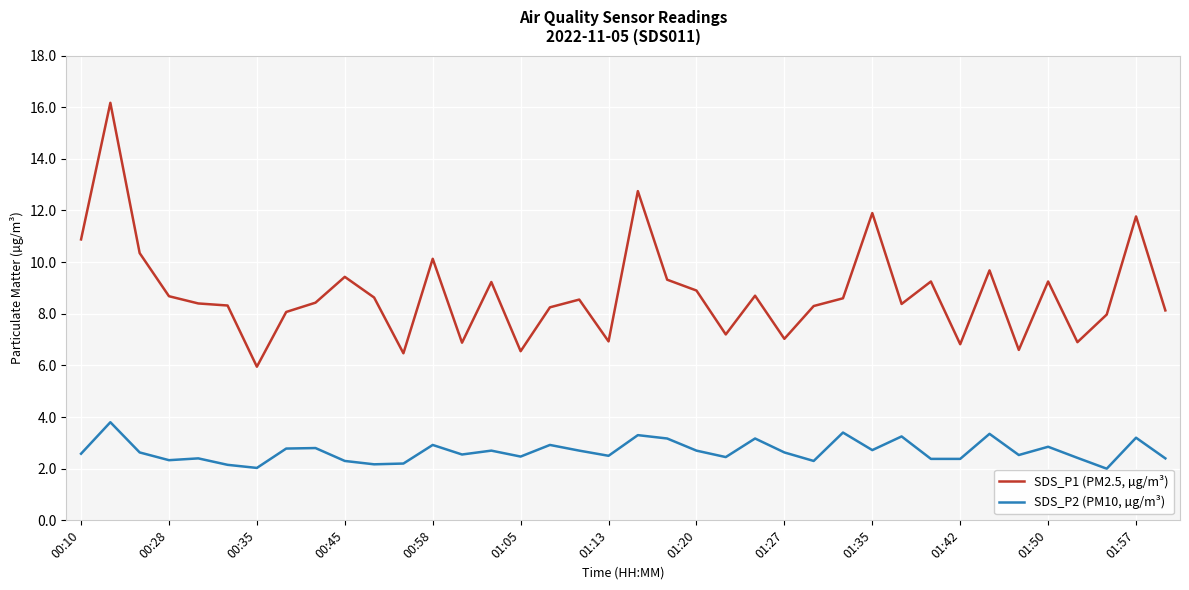

True or false: SDS_P1 (PM2.5, µg/m³) and SDS_P2 (PM10, µg/m³) intersect in this chart.

False